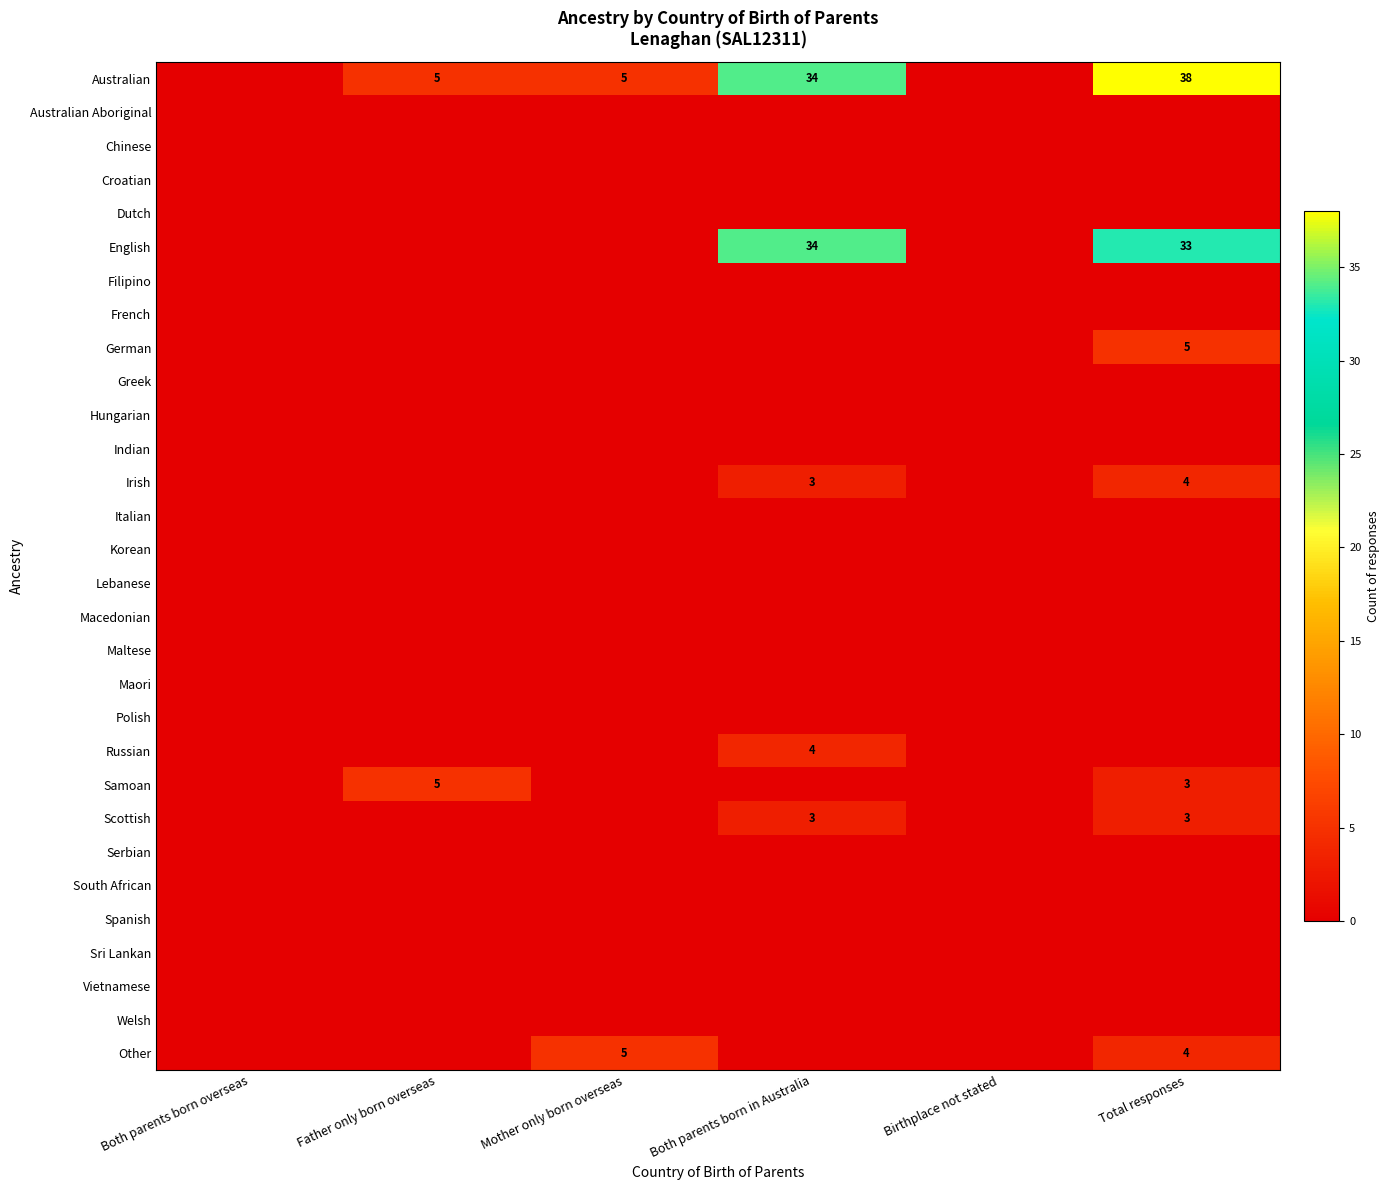

The Australian series shows 38 at Total responses. True or false?

True